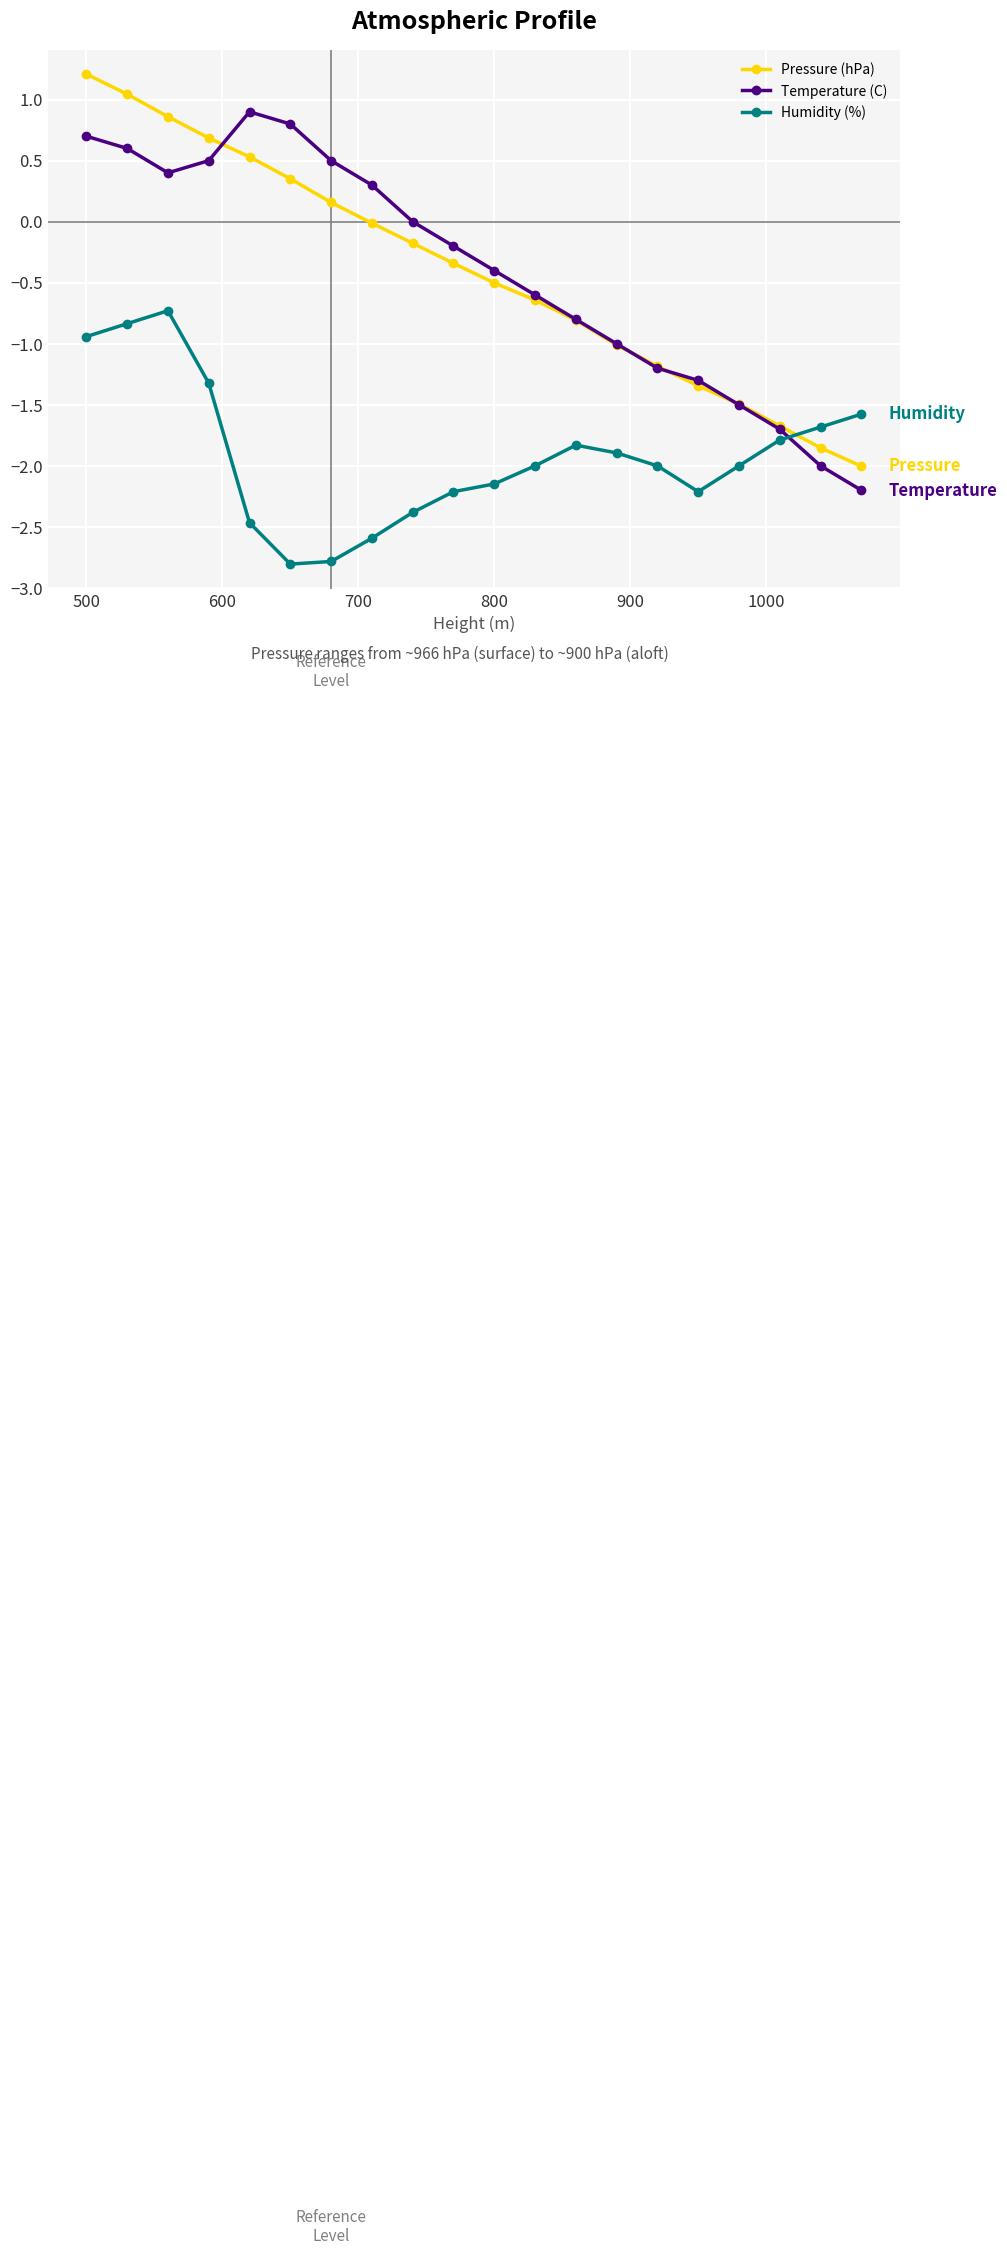

In Temperature (C), how many points are lower than both neighbors (excluding endpoints)?

1